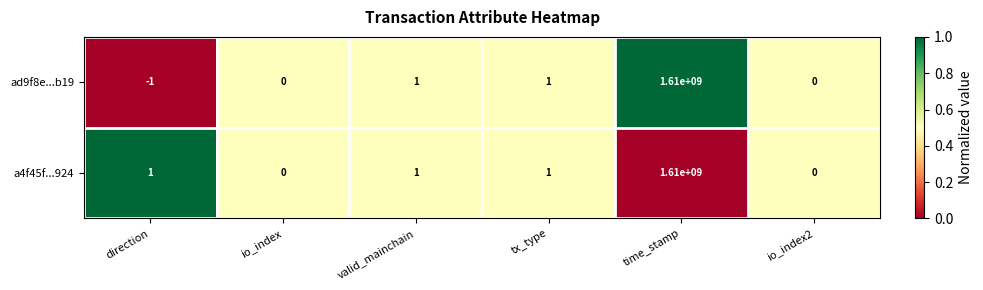

What is the sum of the a4f45f...924 values at io_index and time_stamp?

1610000000